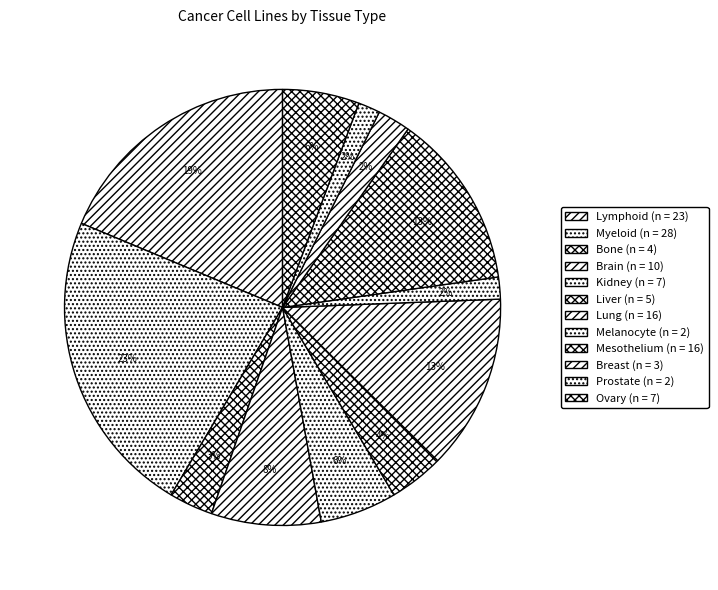

Count the number of slices in the pie.

12